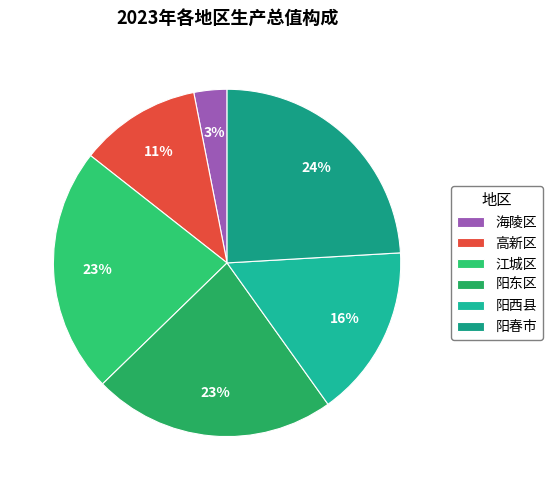

Is it true that 高新区 is 11% of the pie?

True